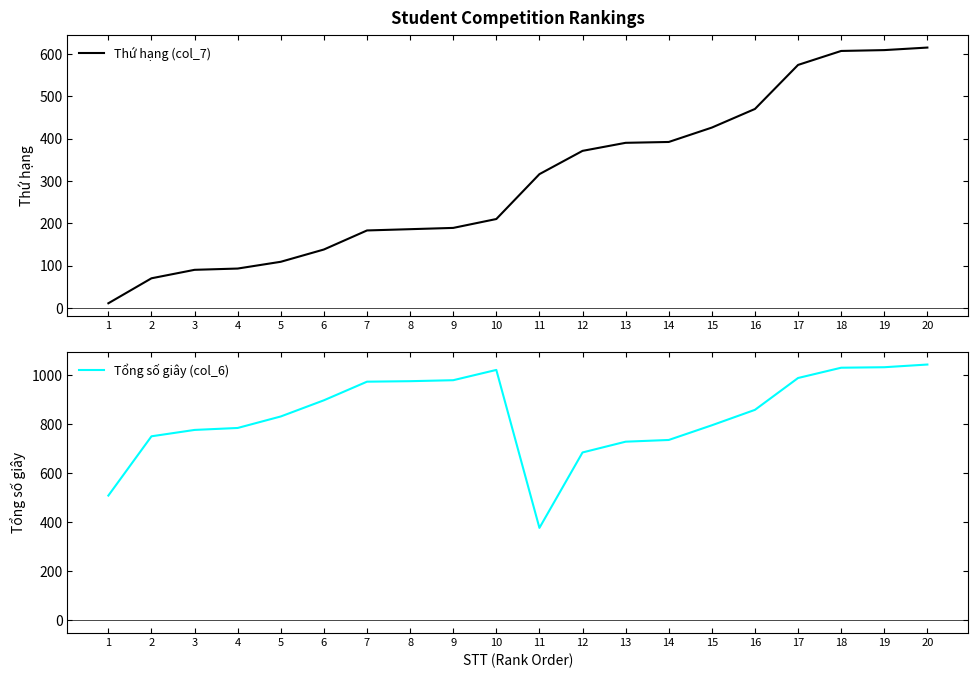

At which label is Tổng số giây (col_6) closest to 710?

13